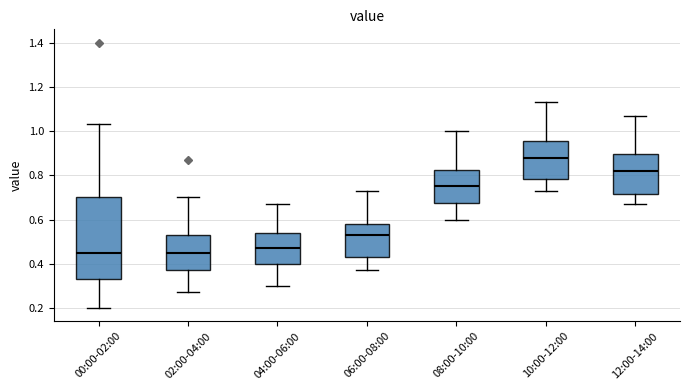

Which box has the highest median line?

10:00-12:00